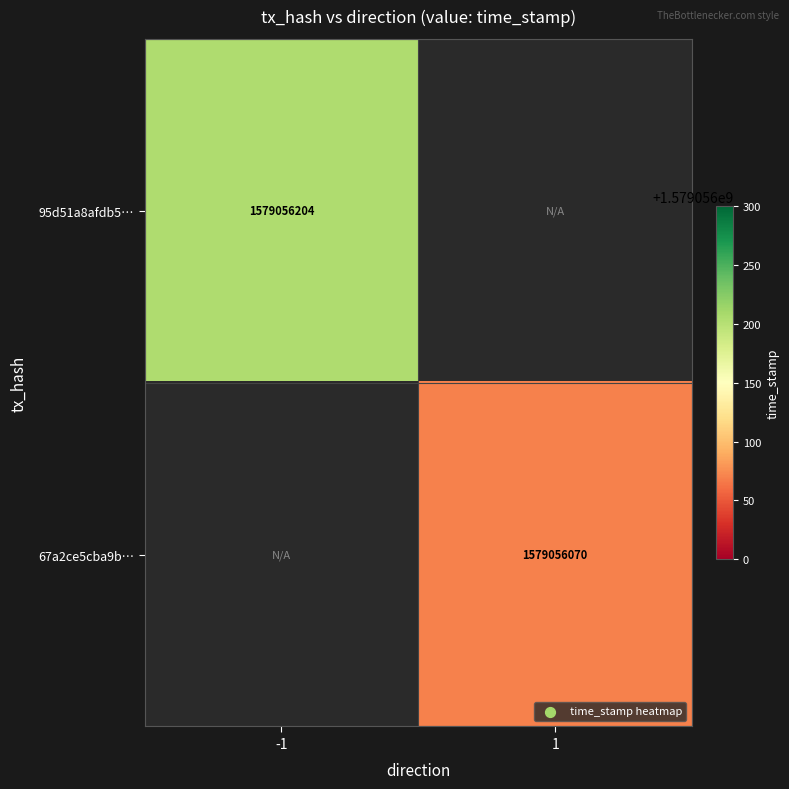

Is it true that 67a2ce5cba9b… equals 749743697 at 1?

False